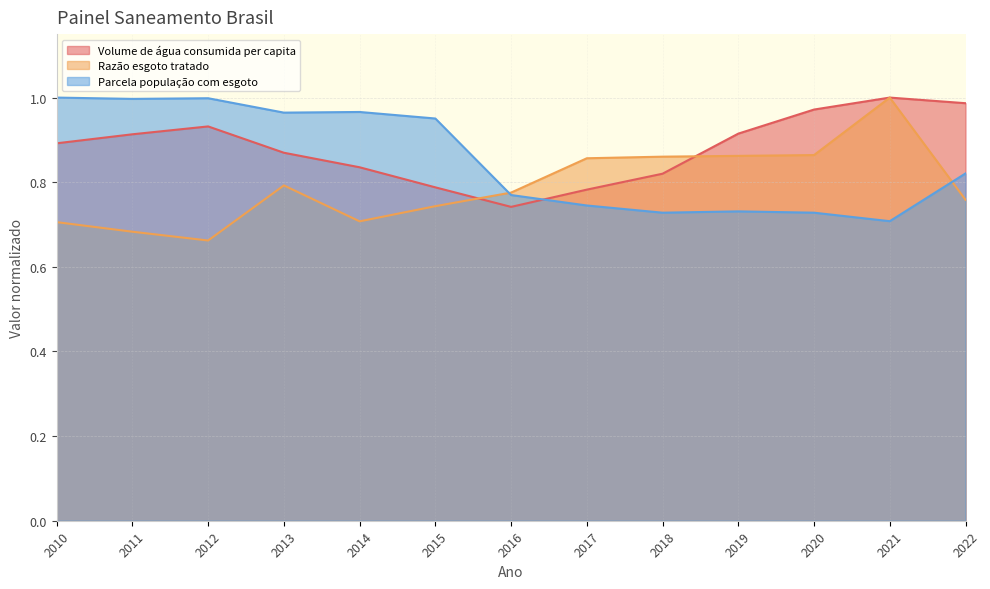

How many distinct data groups are displayed?

3